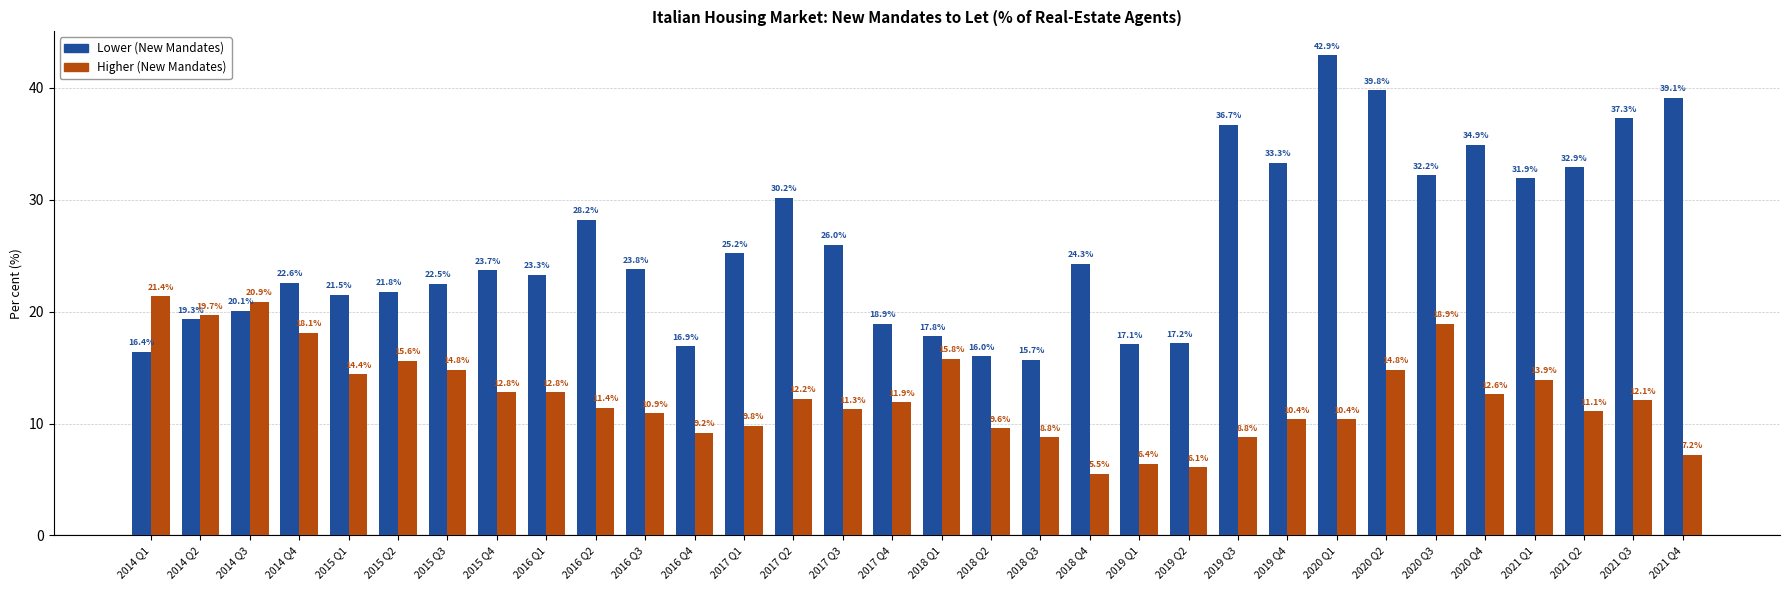

At which category is the sum across all series the highest?

2020 Q2